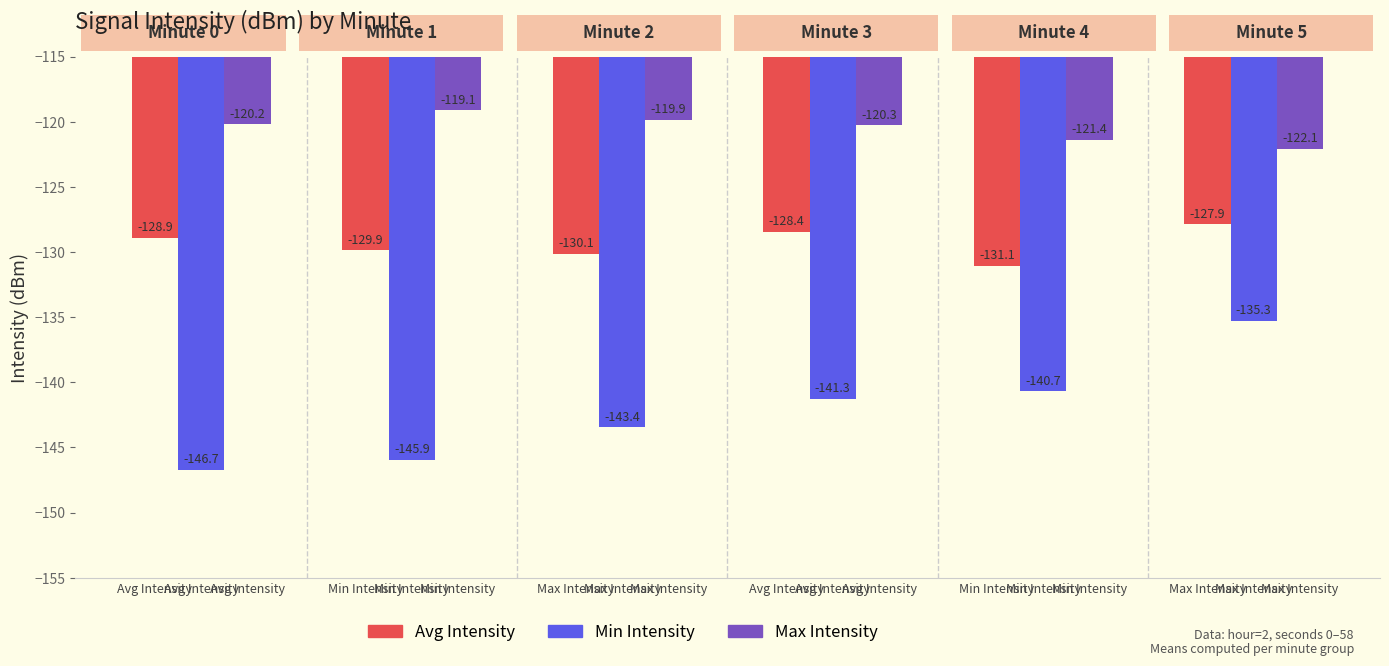

What is the value of the Avg Intensity bar at the 1st from the left?

-128.9